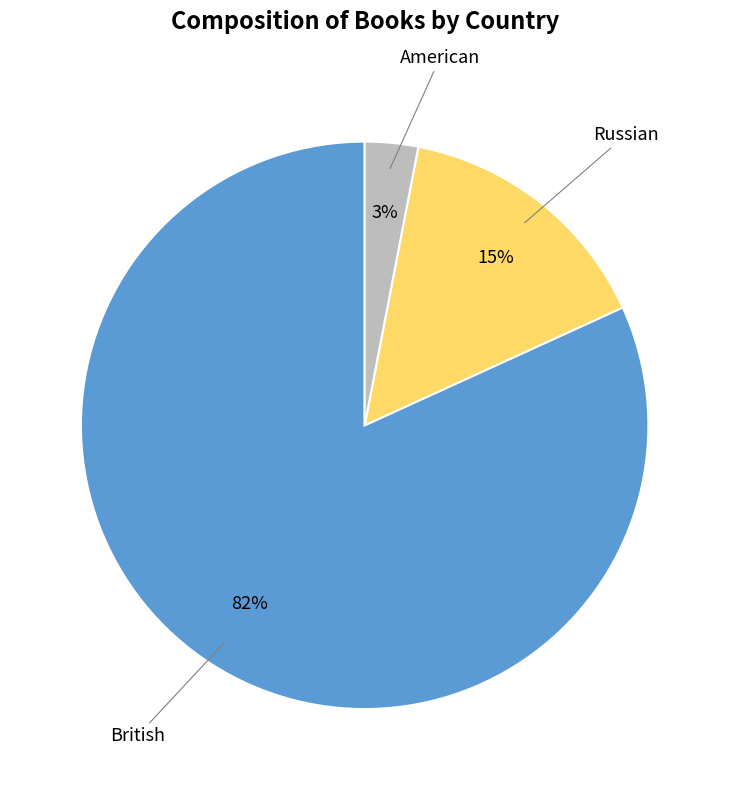

To the nearest percent, what is the difference between the largest and smallest slice percentages?

79%